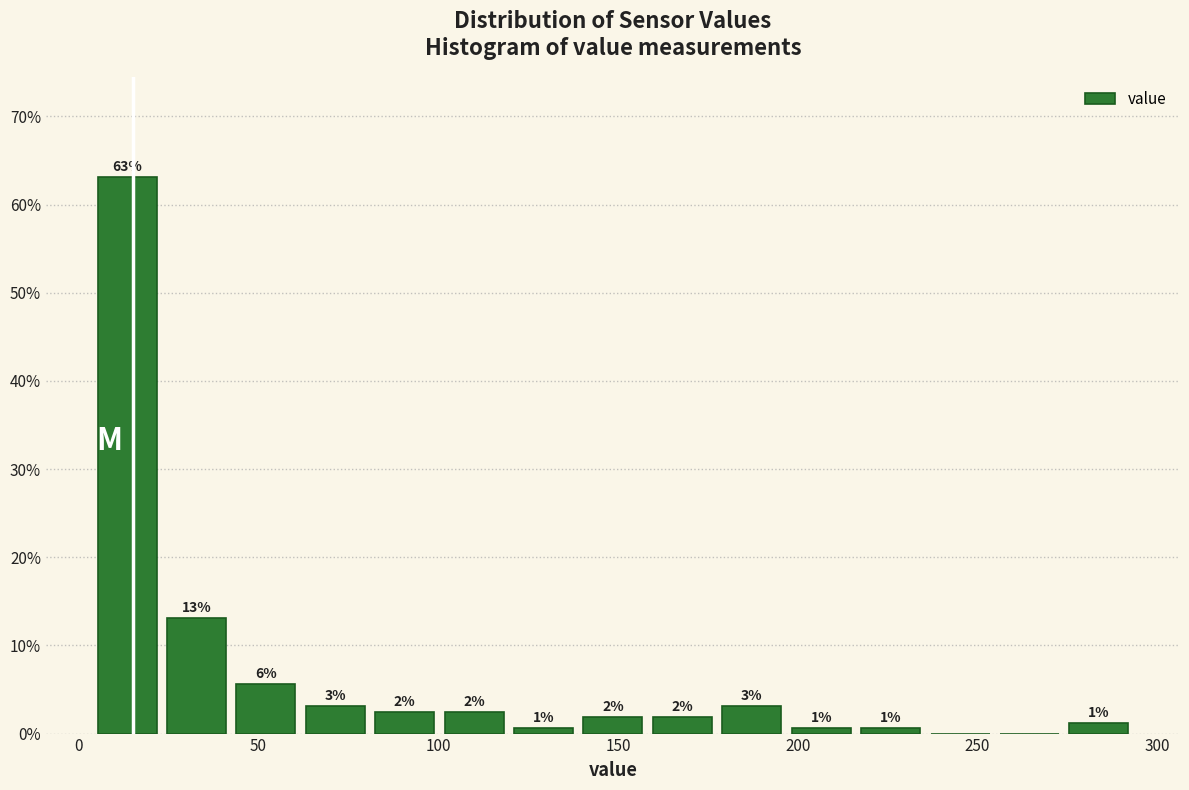

Read against the x-axis, roughly where is the centre of the tallest bar?

15